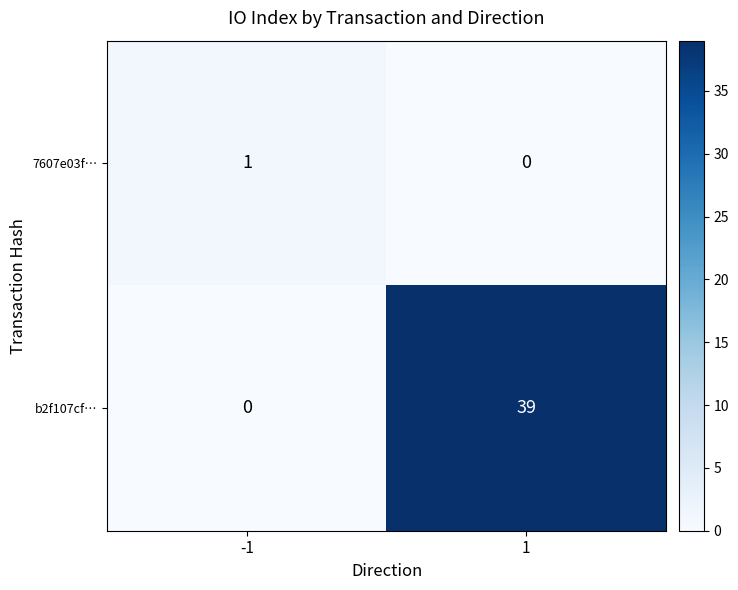

Reading left to right, extract all data points from this chart.

7607e03f…: -1=1	1=0
b2f107cf…: -1=0	1=39